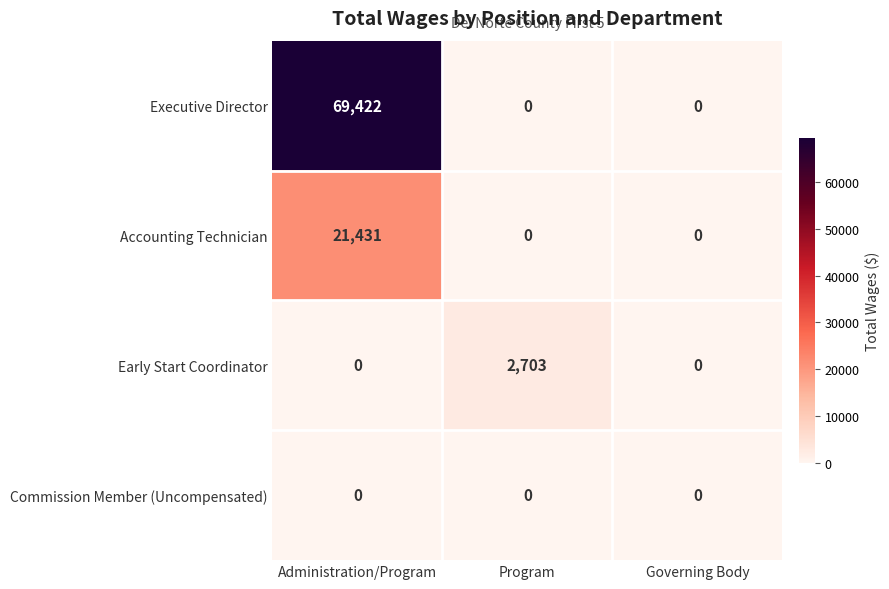

At which category is the sum across all series the highest?

Administration/Program